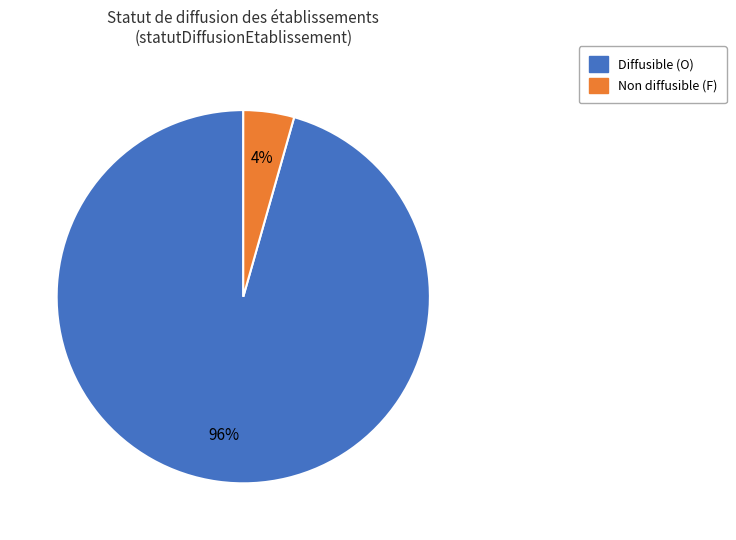

Is there a majority slice in this chart?

Yes